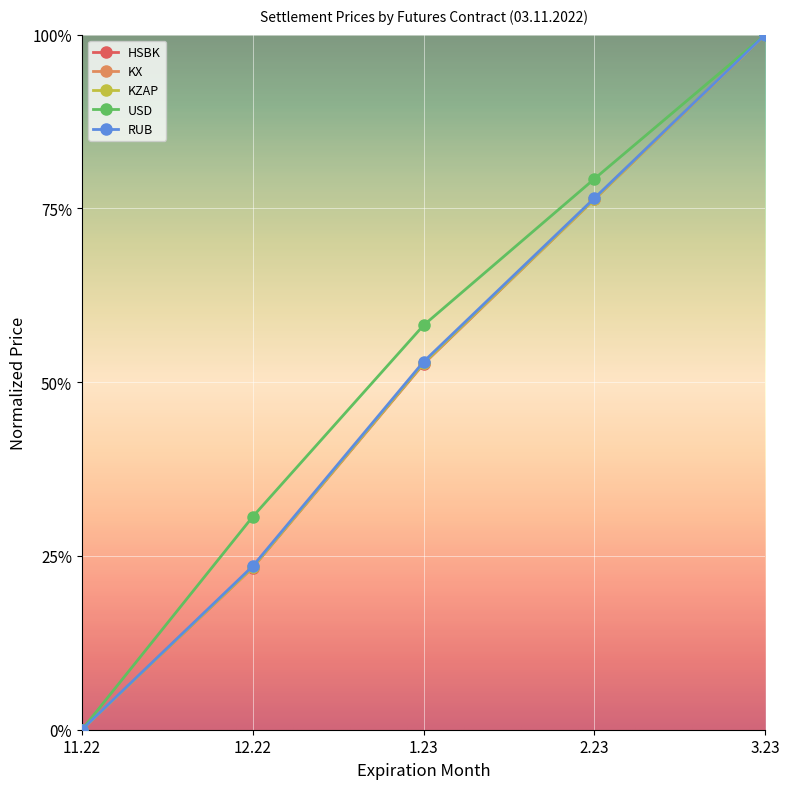

What is the approximate value of KZAP at 1.23?

0.5